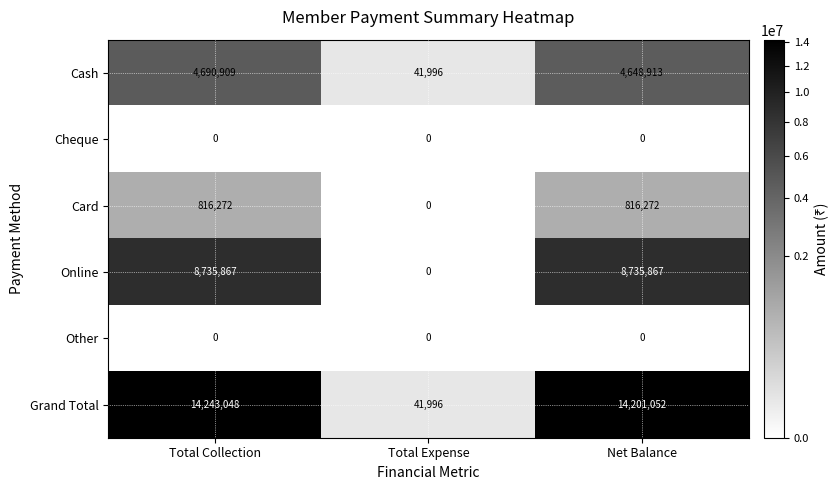

Where does the Grand Total series first go above 14201052?

Total Collection